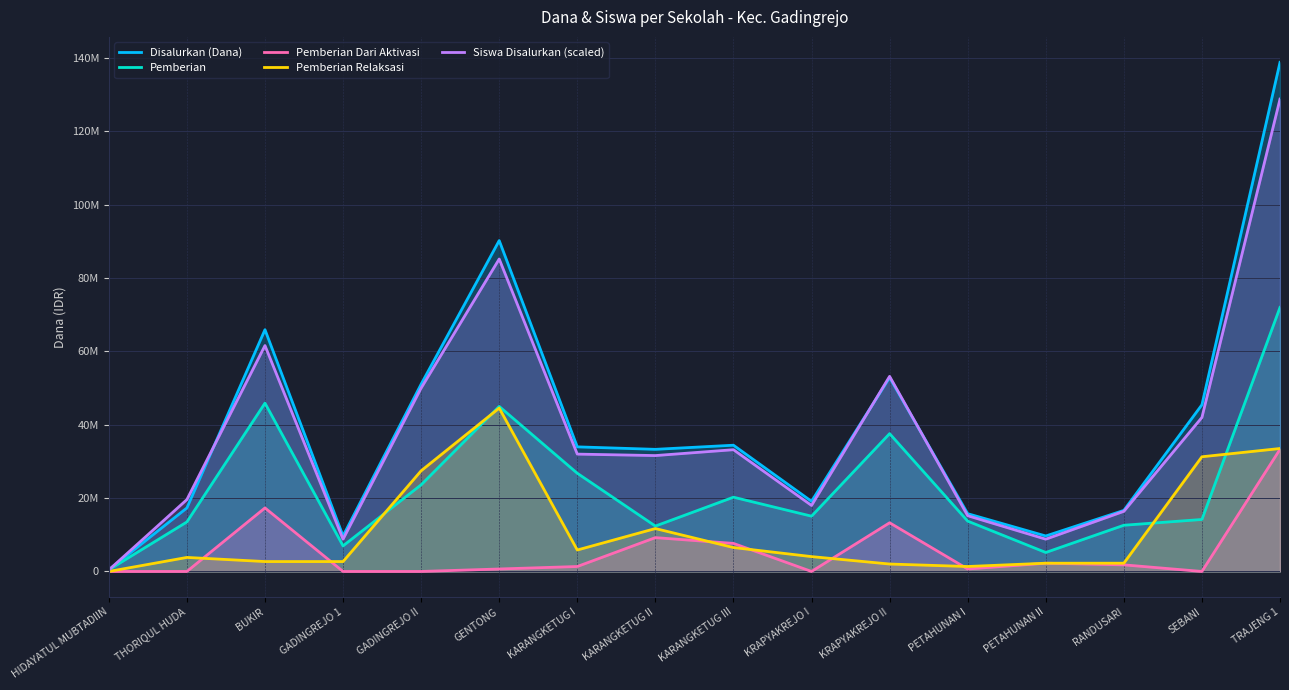

Between HIDAYATUL MUBTADIIN and SEBANI, which series saw the biggest shift?

Disalurkan (Dana)